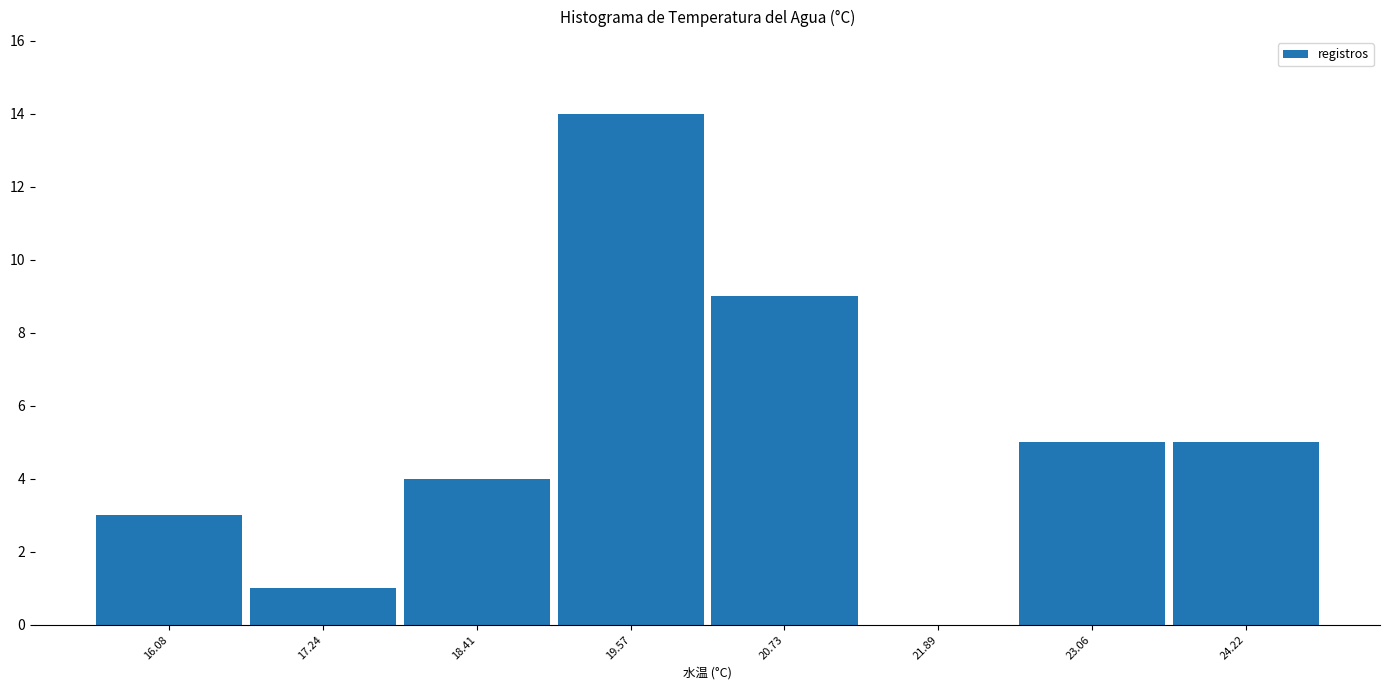

What is the height of the bar covering 15.6 to 16.6 on the x-axis? Neither the bar edges nor the heights are printed on the chart, so give them approximately, as read against the axes.

3